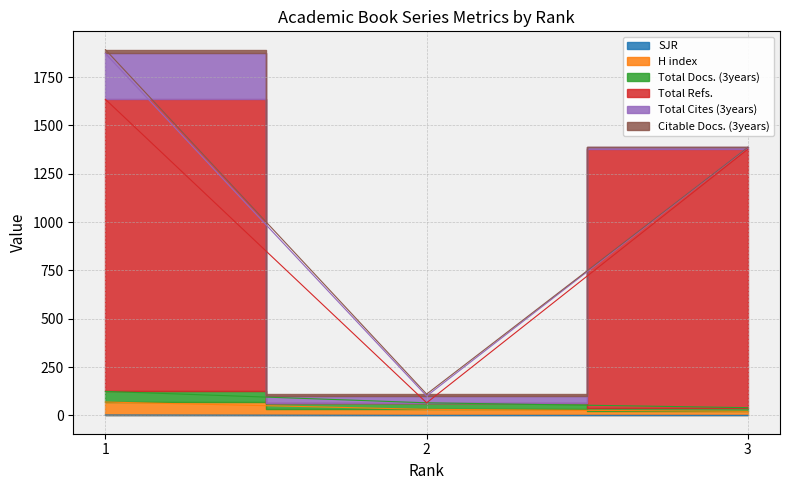

What is the value of the SJR point at the 1st from the left?

2.3